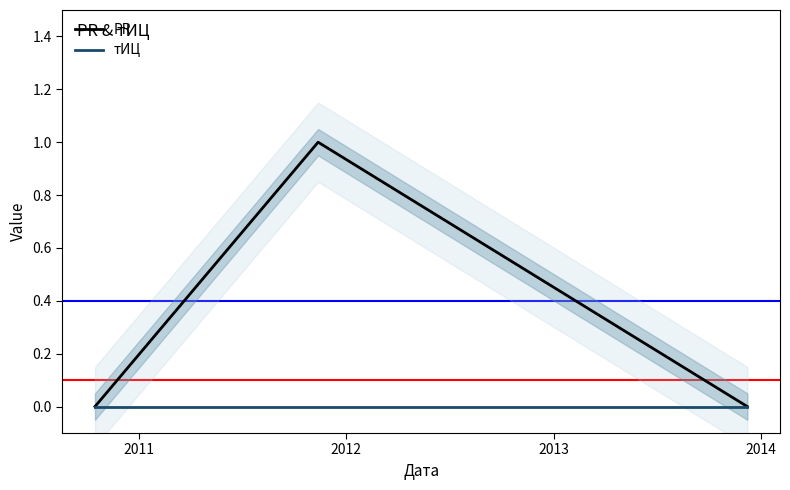

Which category has the highest value in the PR series?

2011